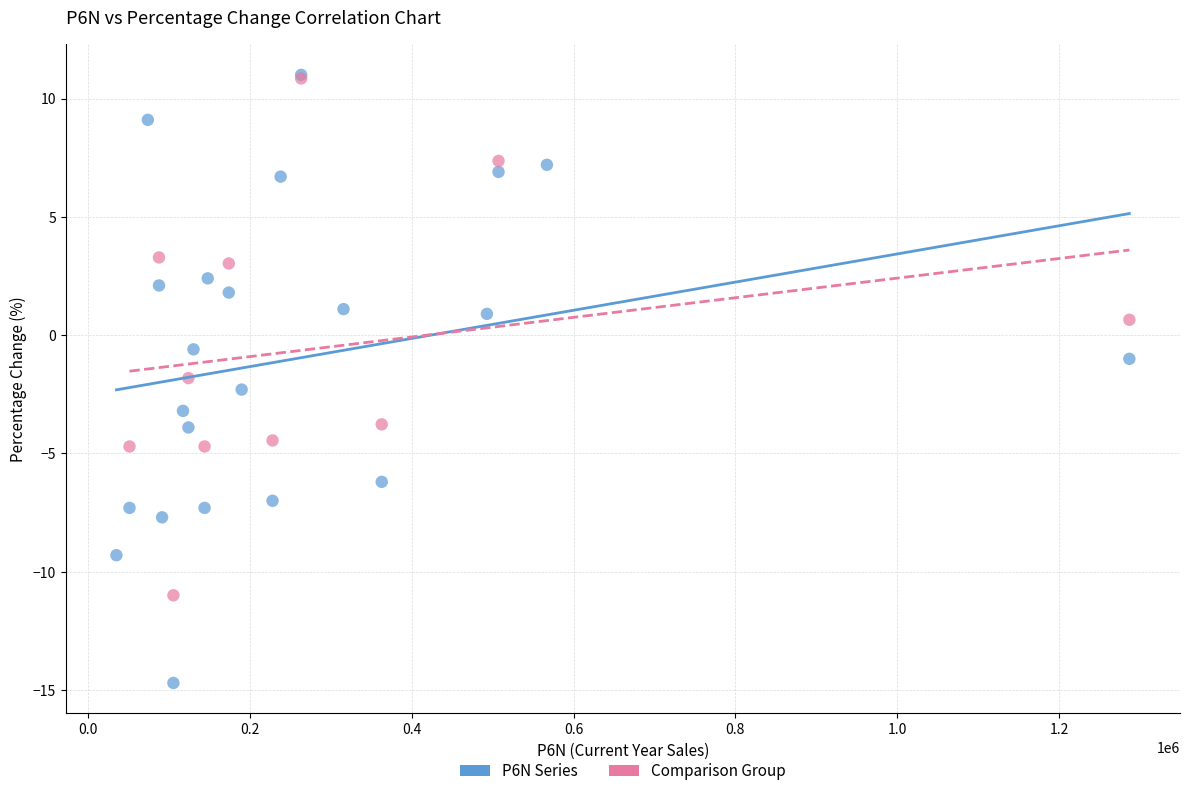

Which series reaches the minimum Y coordinate?

P6N Series